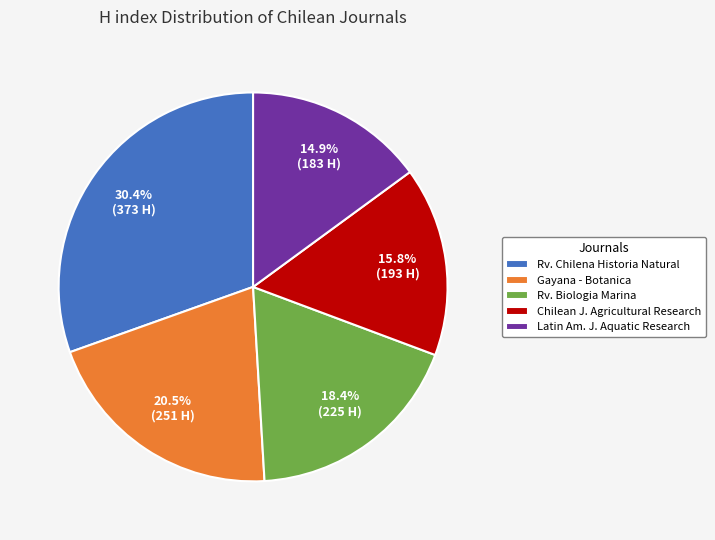

Which category has the smallest portion of the pie?

Latin Am. J. Aquatic Research